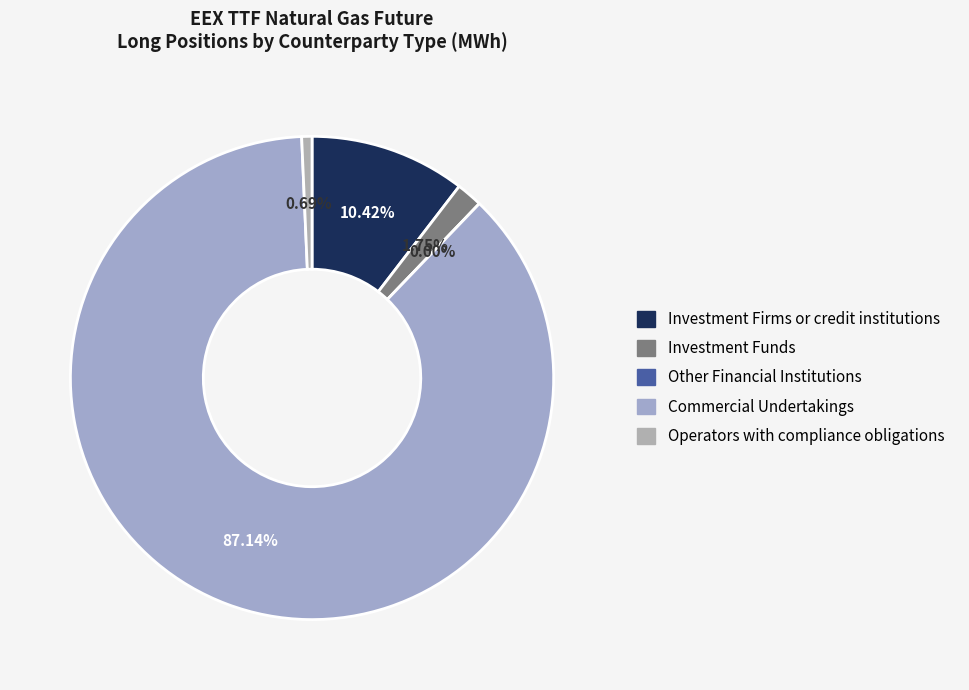

What is the smallest slice in the pie chart?

Other Financial Institutions